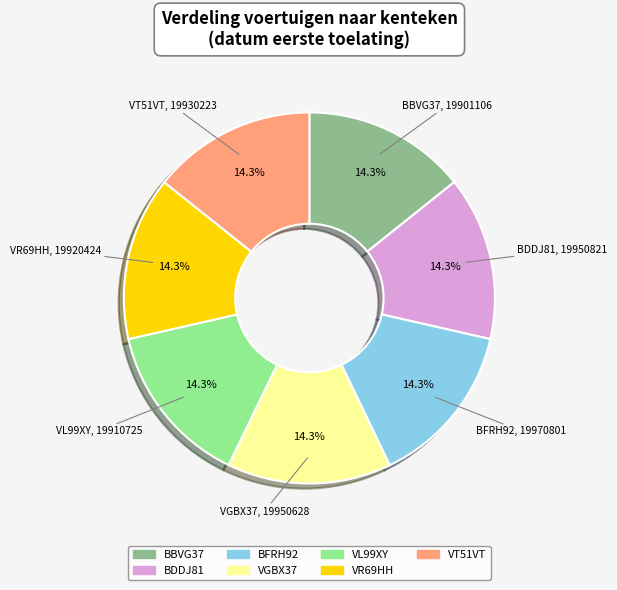

To the nearest percent, what is the average slice percentage?

14%